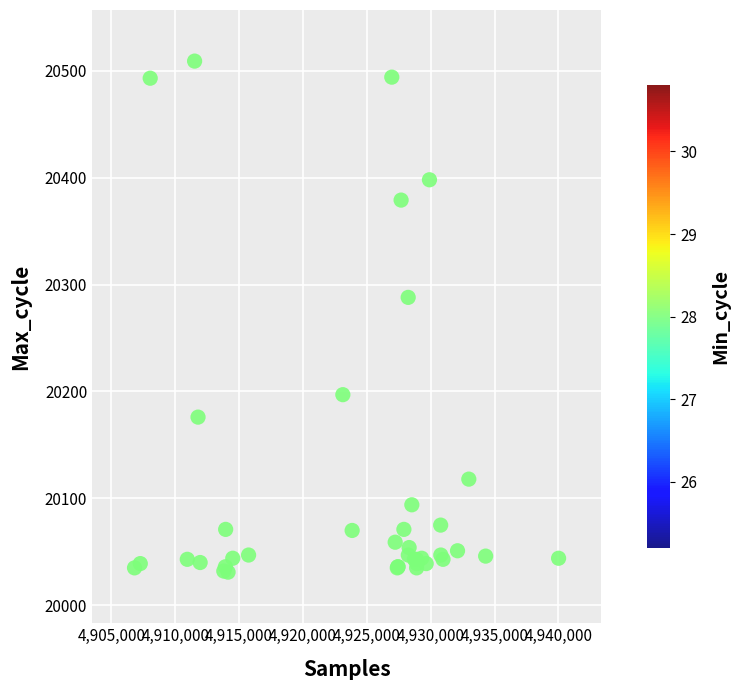

What Y value in the scatter plot is closest to 20270?

20288